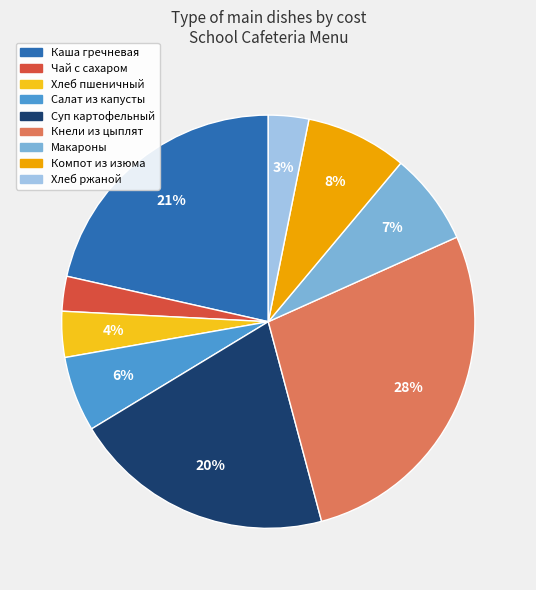

Does any single category account for the majority?

No